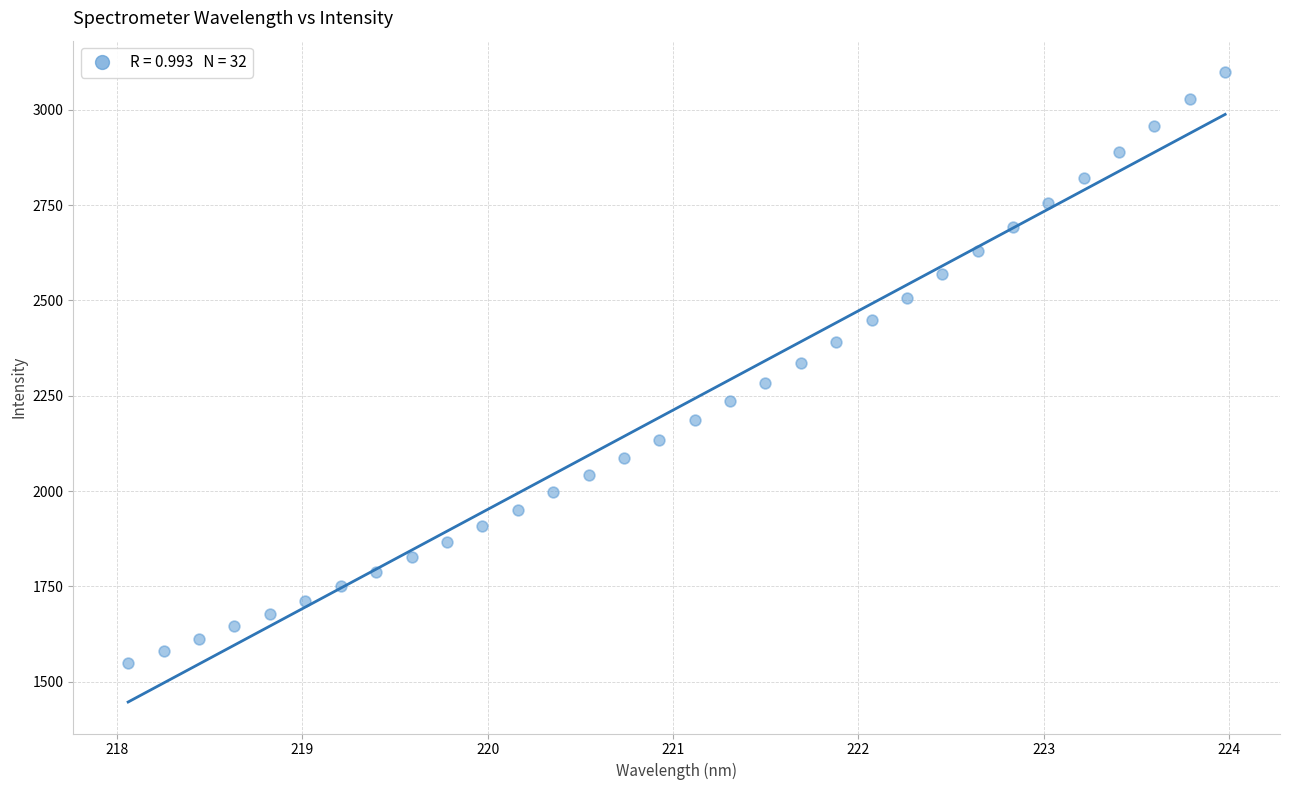

What is the range of Y values (max minus min)?

1550.0